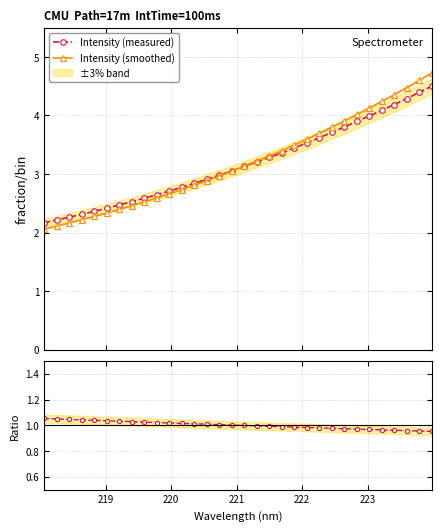

What is the value of the Intensity (measured) point at the 20th from the left?

3.4